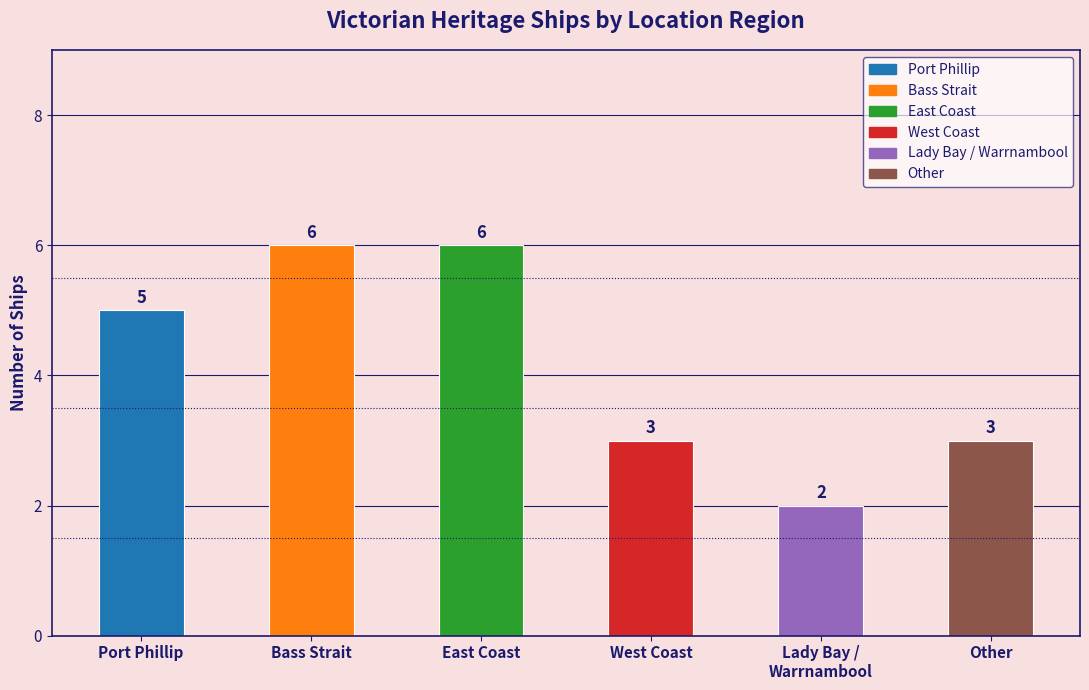

What is the smallest value displayed?

2